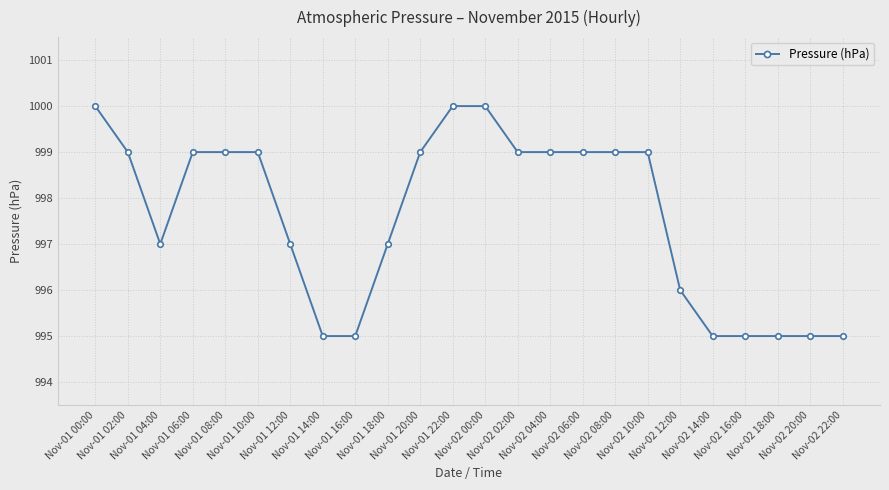

What is the change in value from Nov-01 00:00 to Nov-01 08:00?

-1